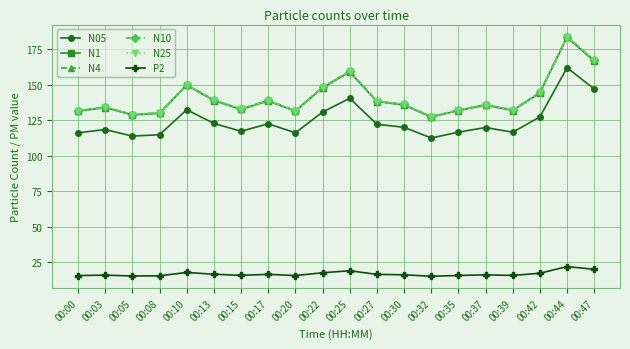

What is the difference between the highest and lowest values at 00:27?

122.1